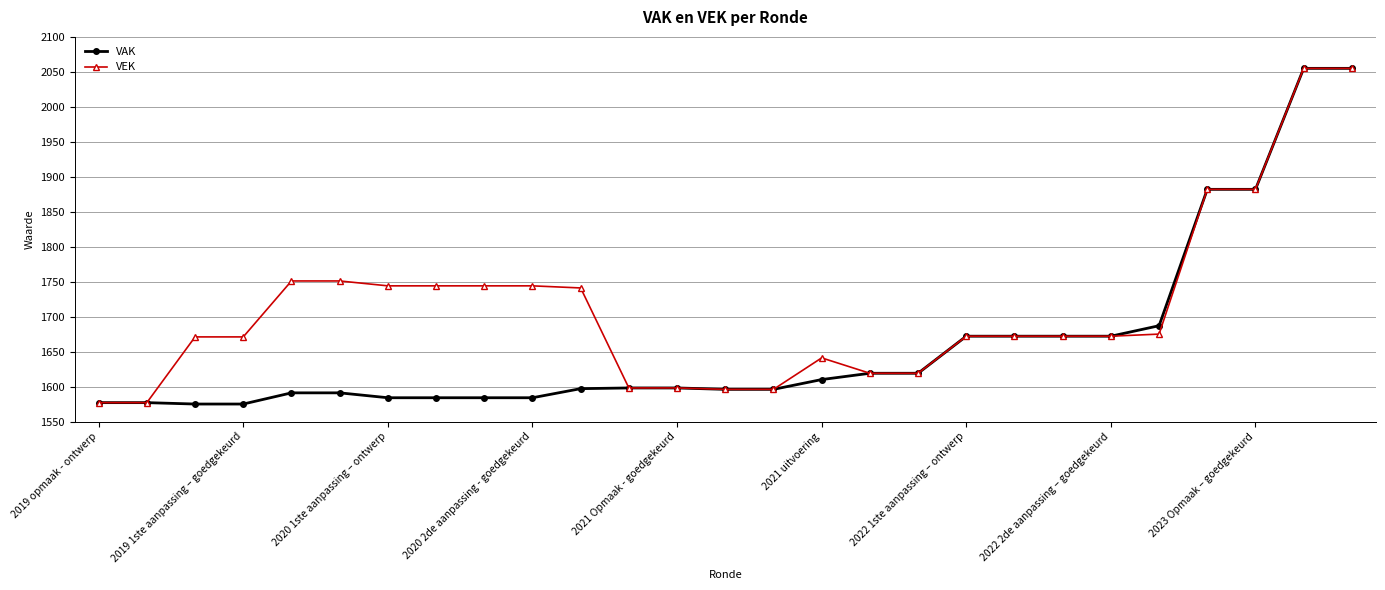

Rank the series by their average value, from highest to lowest.

VEK, VAK